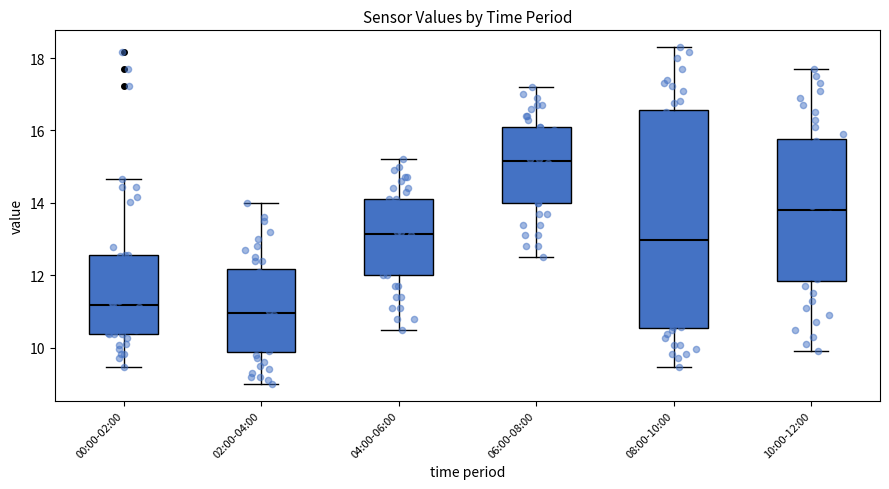

Reading left to right, read every box against the y-axis: the position of its median line, the range the box covers, and the ends of its whiskers. The values are not printed on the chart, so give them approximately, as read against the axis.

00:00-02:00: median 11.2, box 10.4 to 12.6, whiskers 9.4 to 14.6
02:00-04:00: median 11.0, box 9.8 to 12.2, whiskers 9.0 to 14.0
04:00-06:00: median 13.2, box 12.0 to 14.2, whiskers 10.6 to 15.2
06:00-08:00: median 15.2, box 14.0 to 16.2, whiskers 12.6 to 17.2
08:00-10:00: median 13.0, box 10.6 to 16.6, whiskers 9.4 to 18.4
10:00-12:00: median 13.8, box 11.8 to 15.8, whiskers 10.0 to 17.8